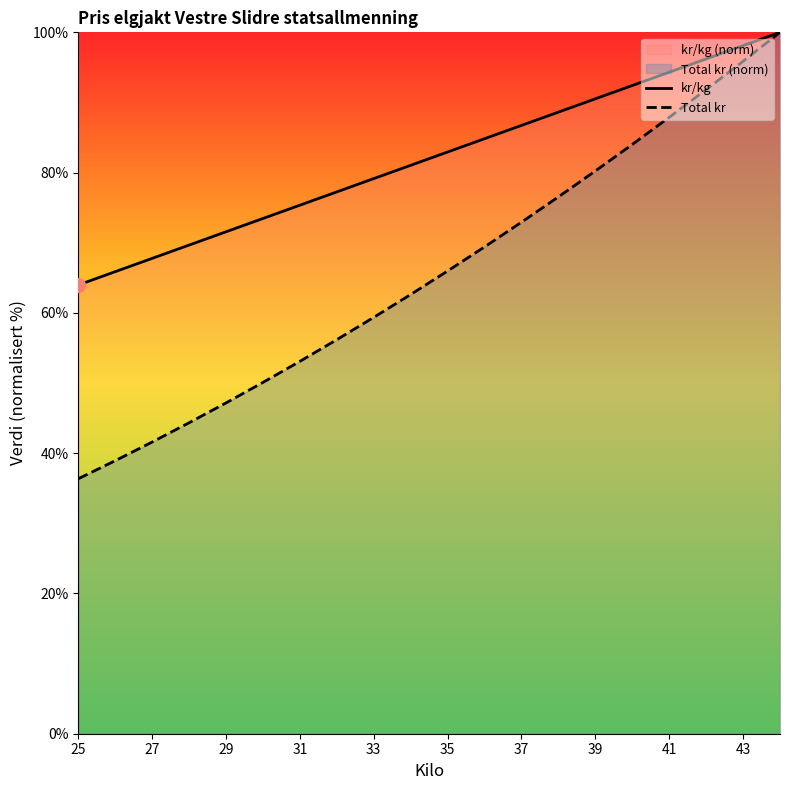

Which label corresponds to the smallest value in the chart?

25